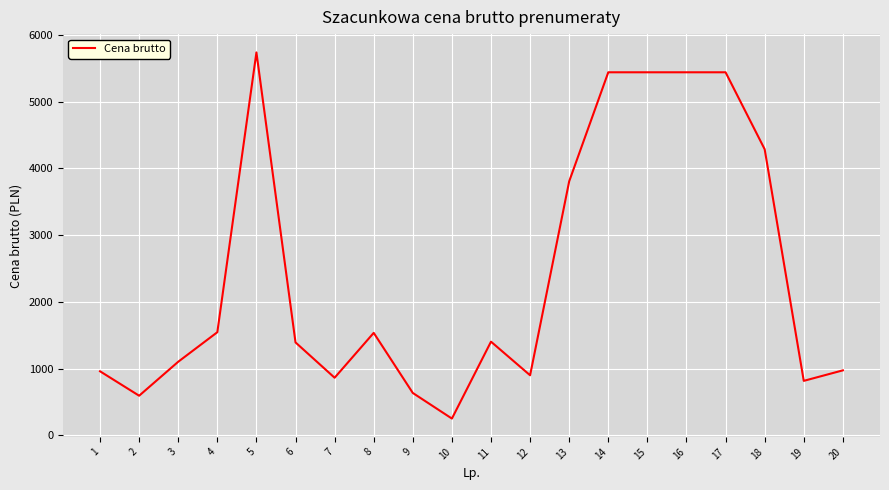

Approximately how many times larger is the value at 4 compared to 15?

0.3